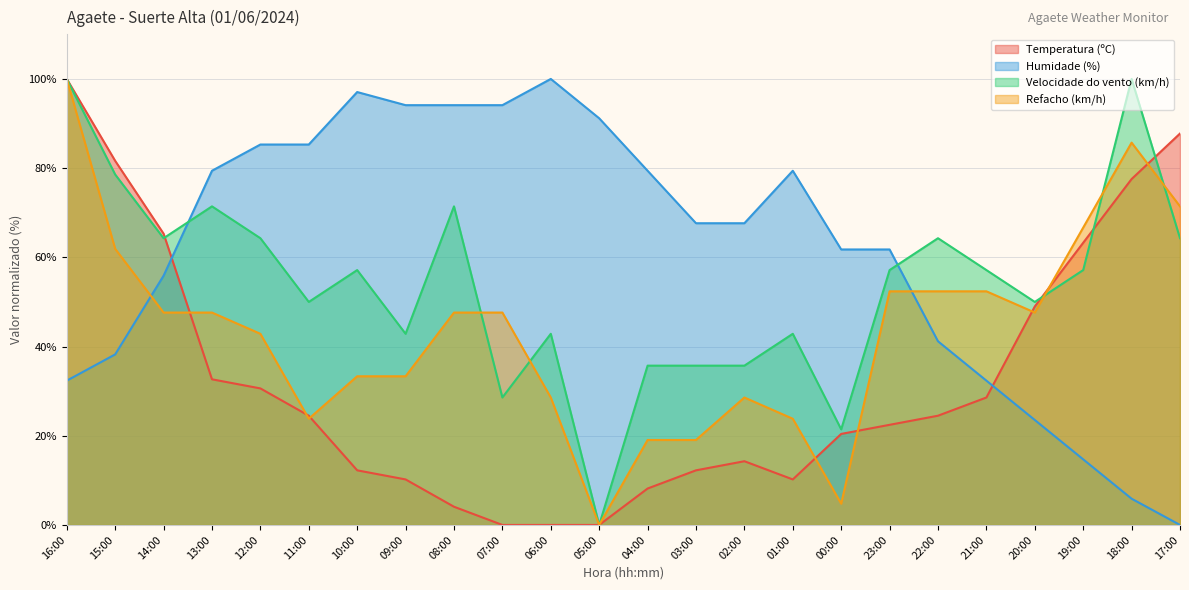

Which category has the lowest value across all series?

07:00